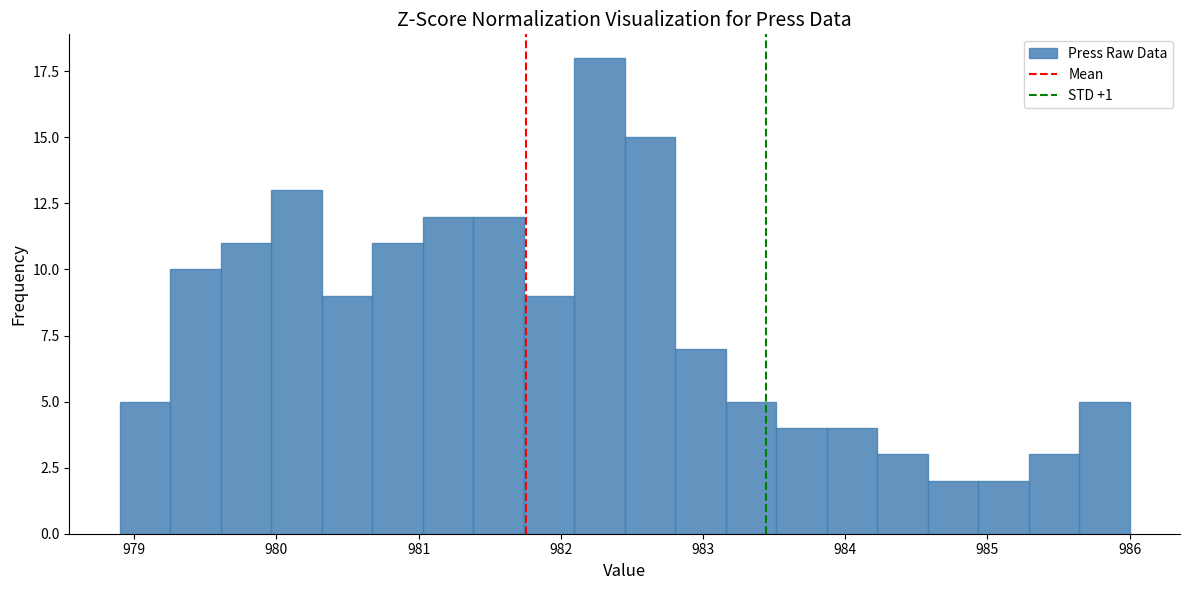

Read against the x-axis, roughly where is the centre of the tallest bar?

982.3